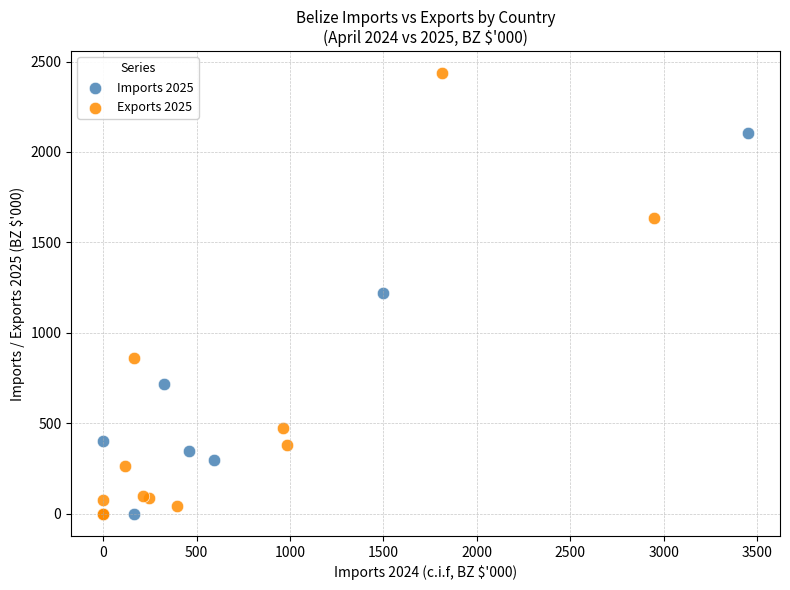

Which series has the largest Y range (max minus min)?

Exports 2025